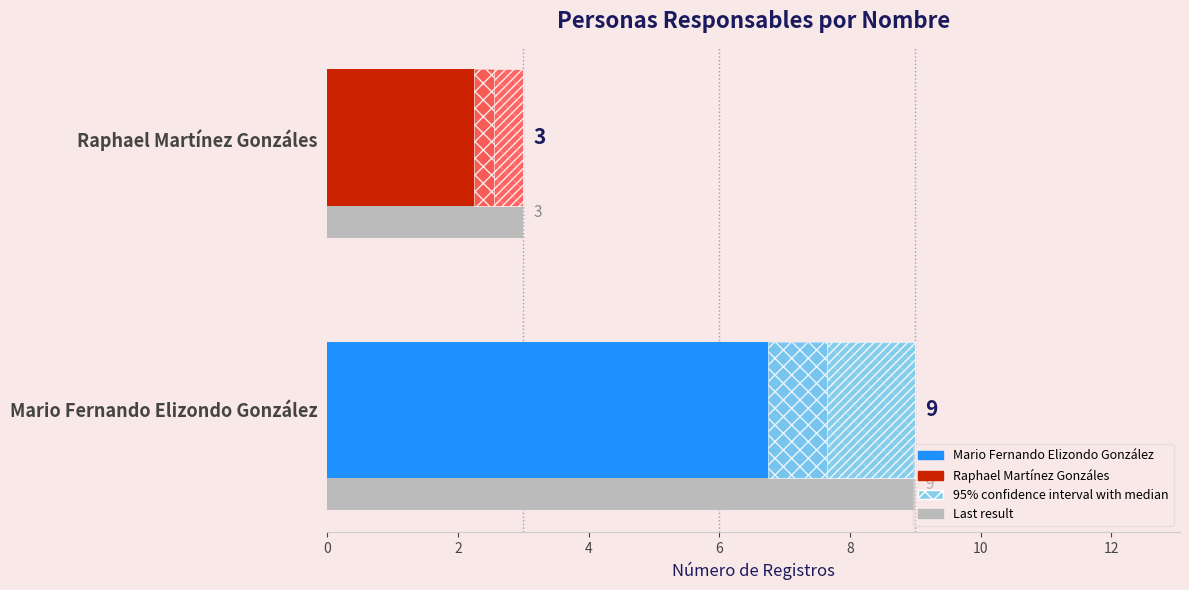

What is the difference between the maximum and minimum values?

6